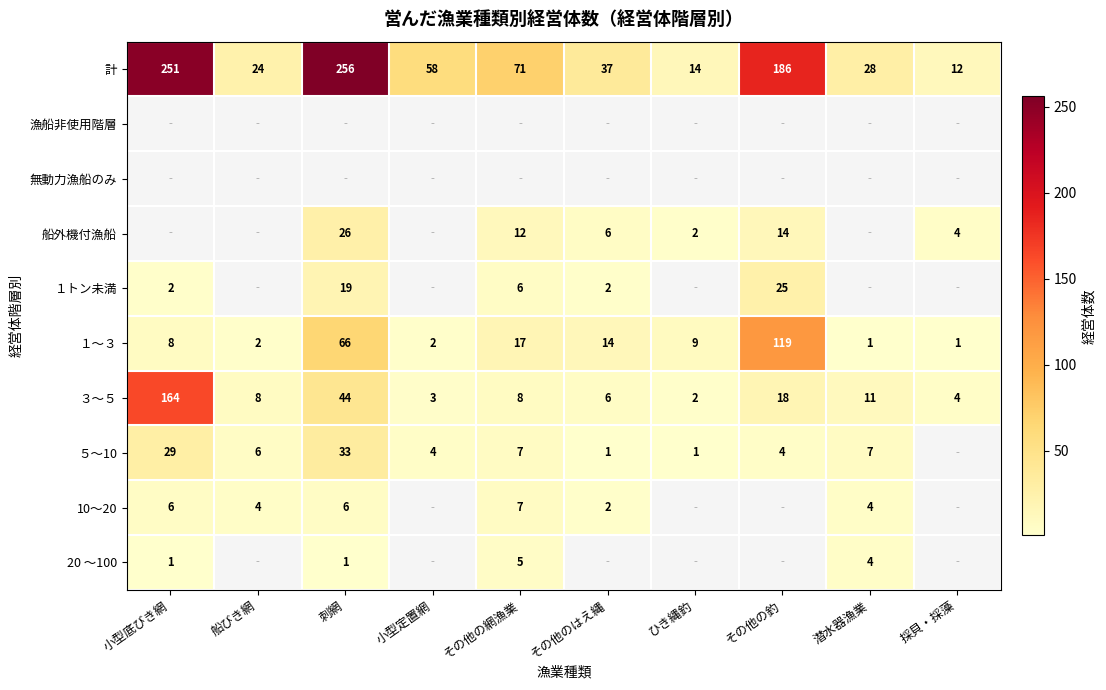

True or false: １トン未満 has a value of 8.2 at 刺網.

False